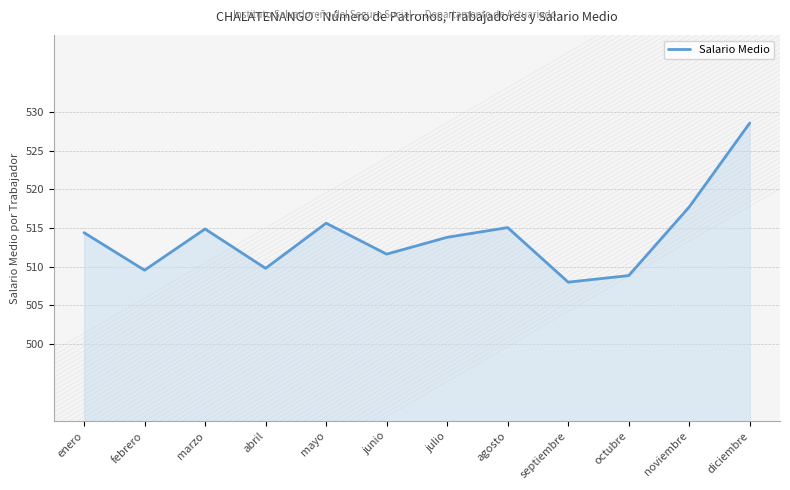

Reading right to left, extract all data points from this chart.

528.6	517.7	508.8	508.0	515.1	513.8	511.6	515.6	509.8	514.9	509.5	514.4